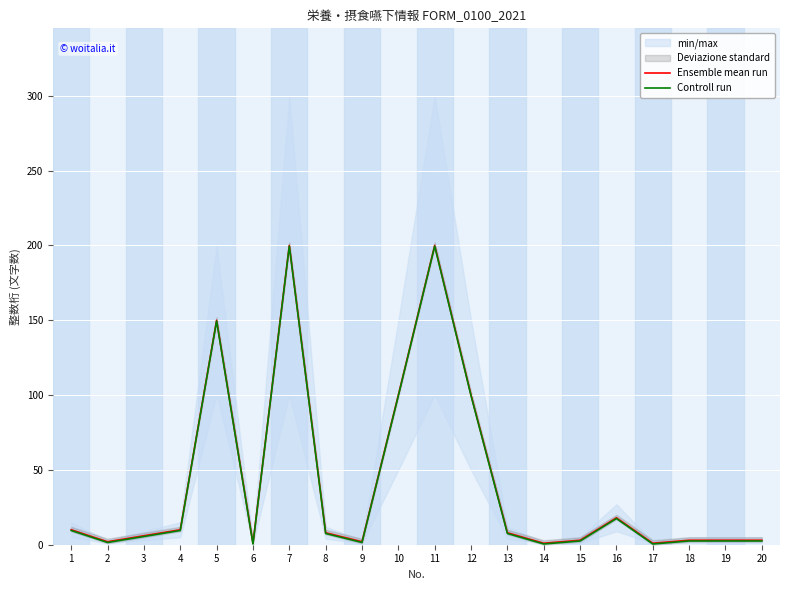

Where is Ensemble mean run nearest to the value 100?

10